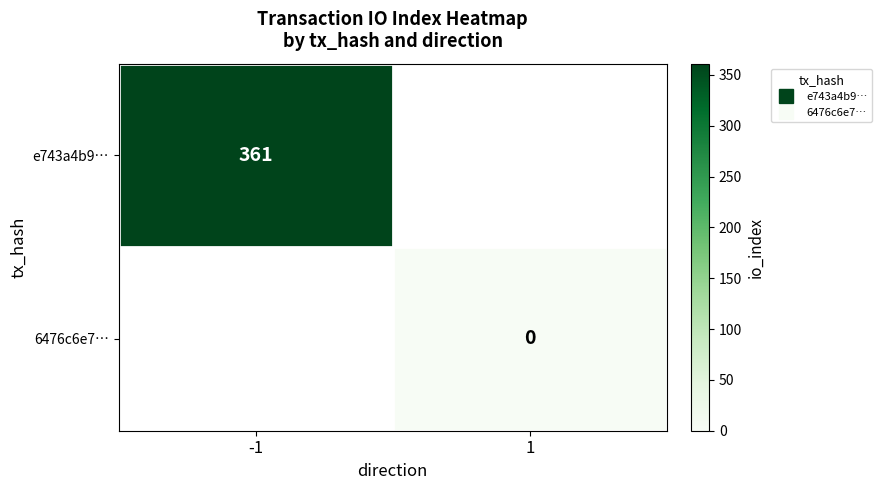

Is the value of e743a4b9… at 1 greater than the value of 6476c6e7… at -1?

No